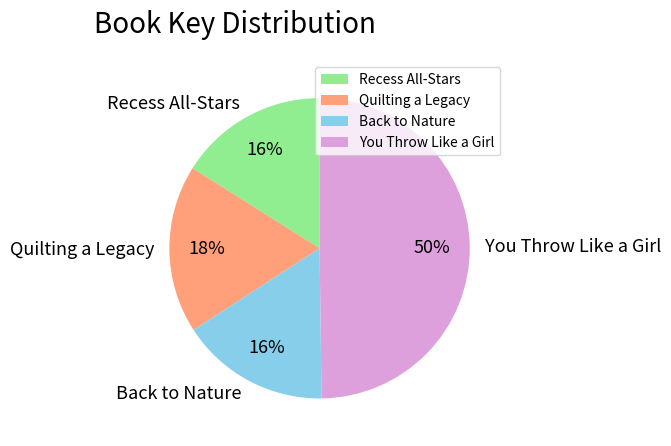

Do Back to Nature and Quilting a Legacy together represent more than half of the pie?

No